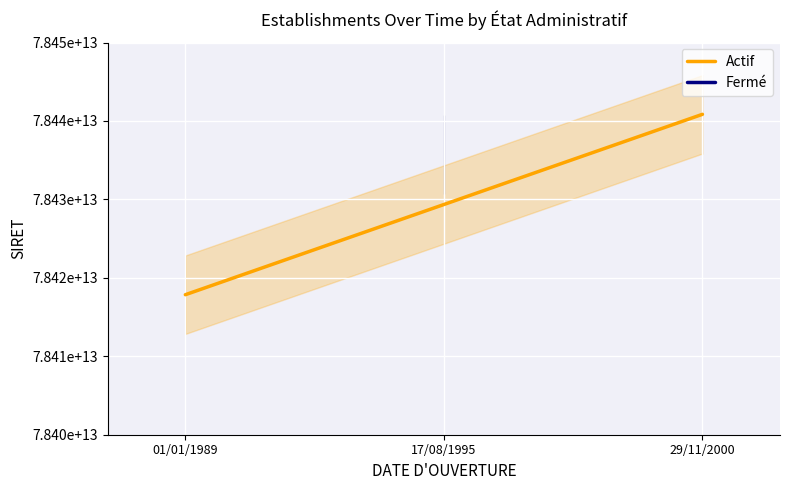

True or false: the data shows 37775881930363 at 01/01/1989.

False